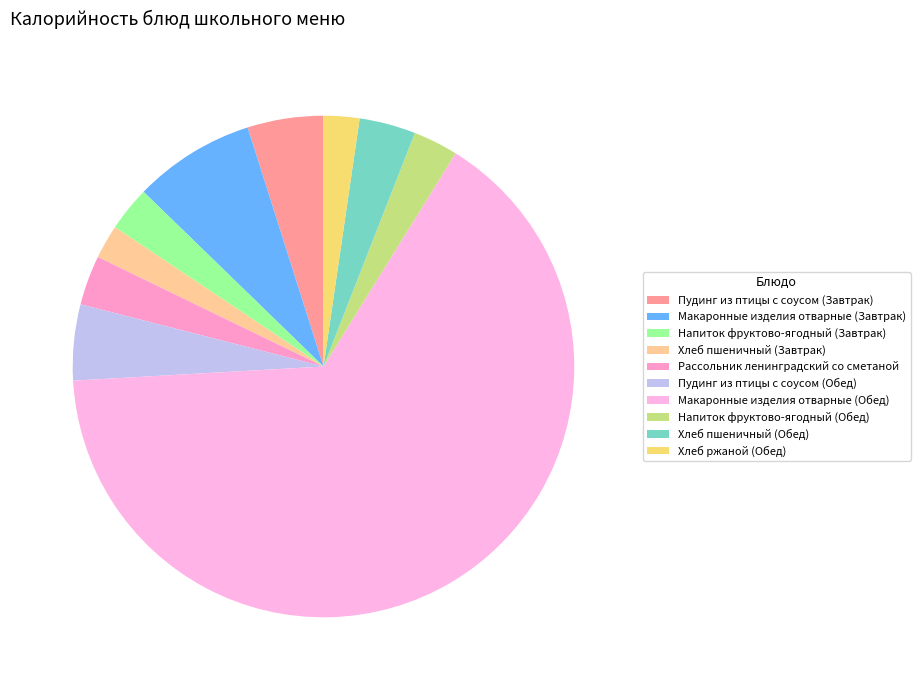

Combined, do Макаронные изделия отварные (Обед) and Пудинг из птицы с соусом (Обед) account for over 50%?

Yes